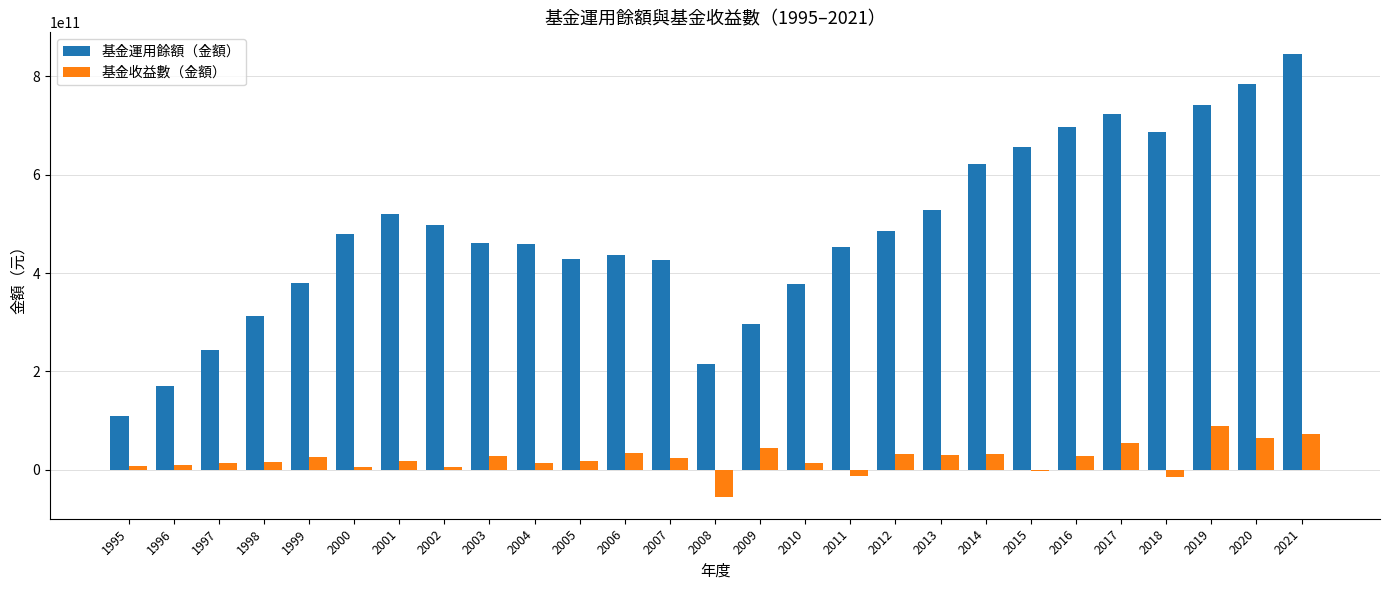

Which series has the largest total across all categories?

基金運用餘額（金額）